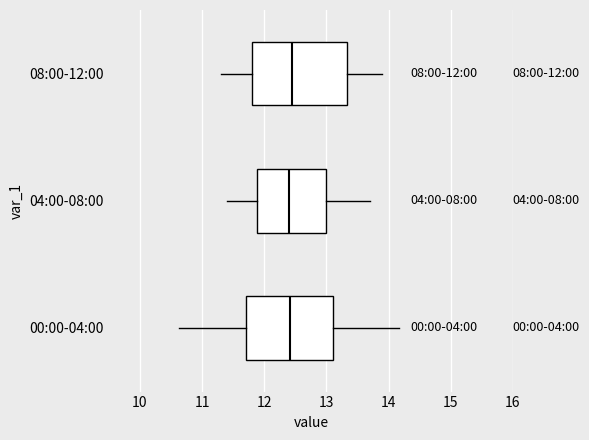

Comparing the boxes themselves (not the whiskers), which one is the widest?

08:00-12:00